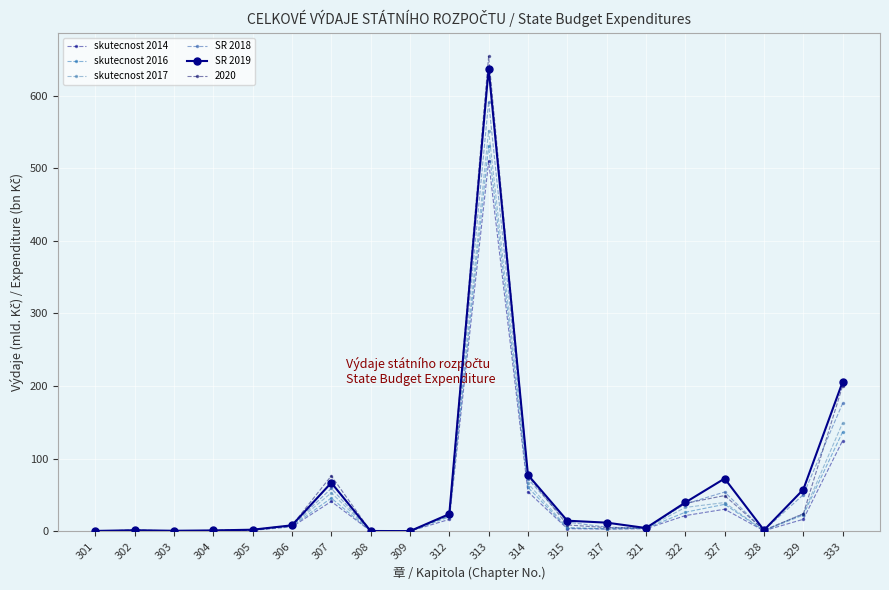

Where does the skutecnost 2017 series first go above 5?

306